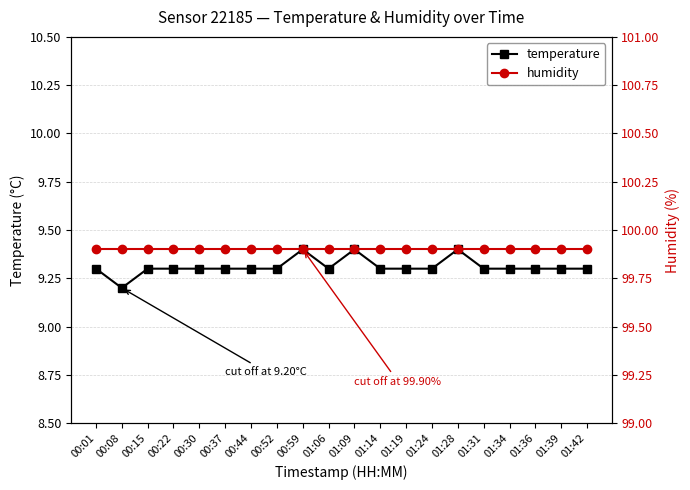

What is the value of the temperature point at the 3rd from the left?

9.3